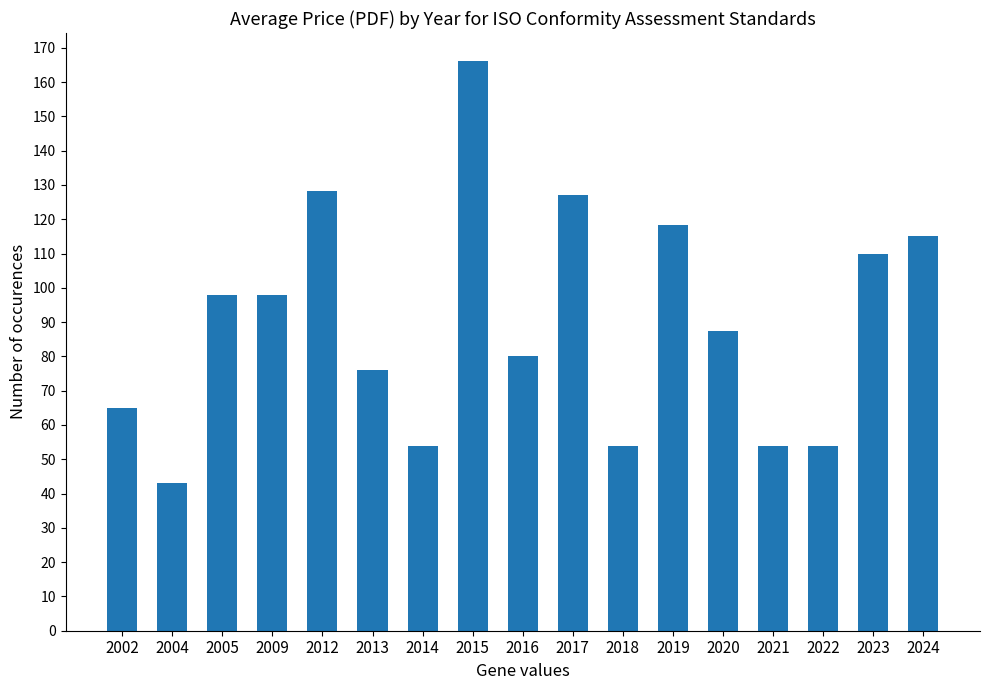

The value at 2013 is 76.0. True or false?

True